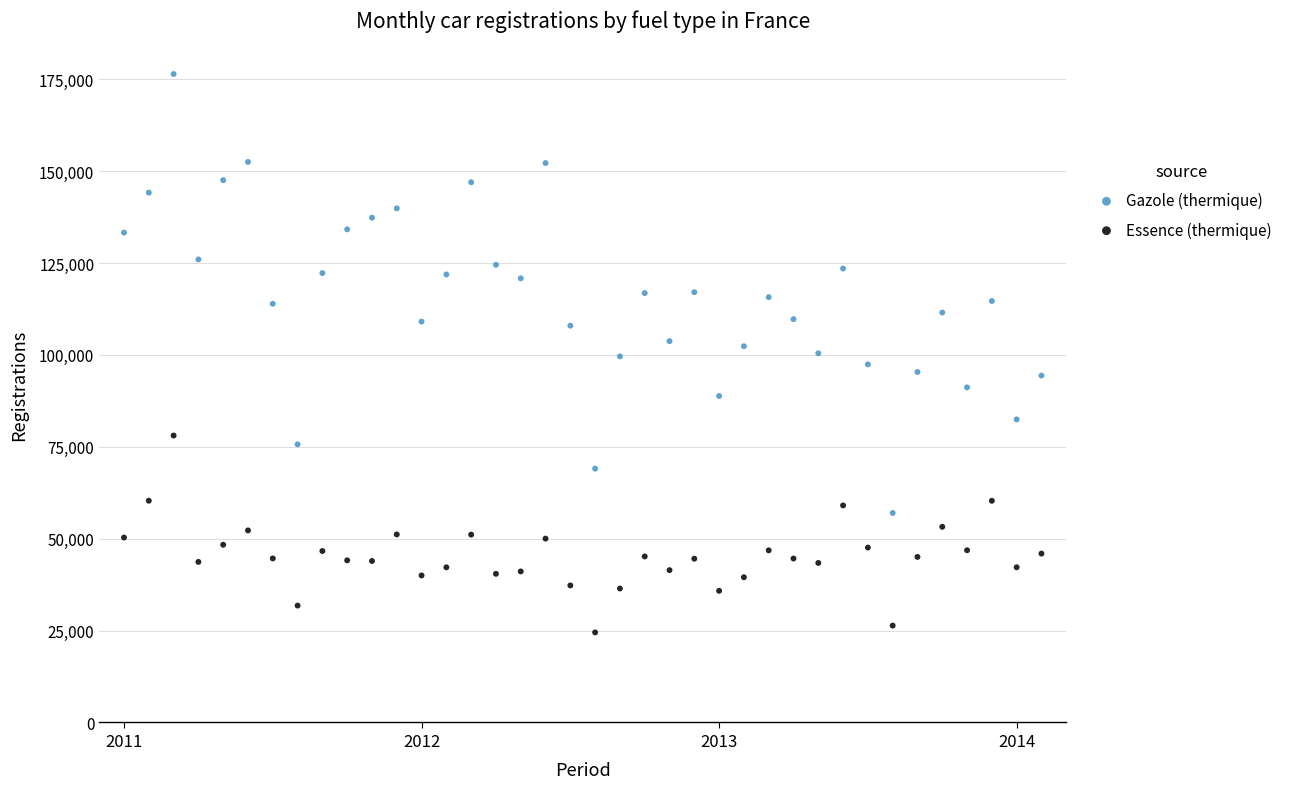

Which series reaches the maximum Y coordinate?

Gazole (thermique)